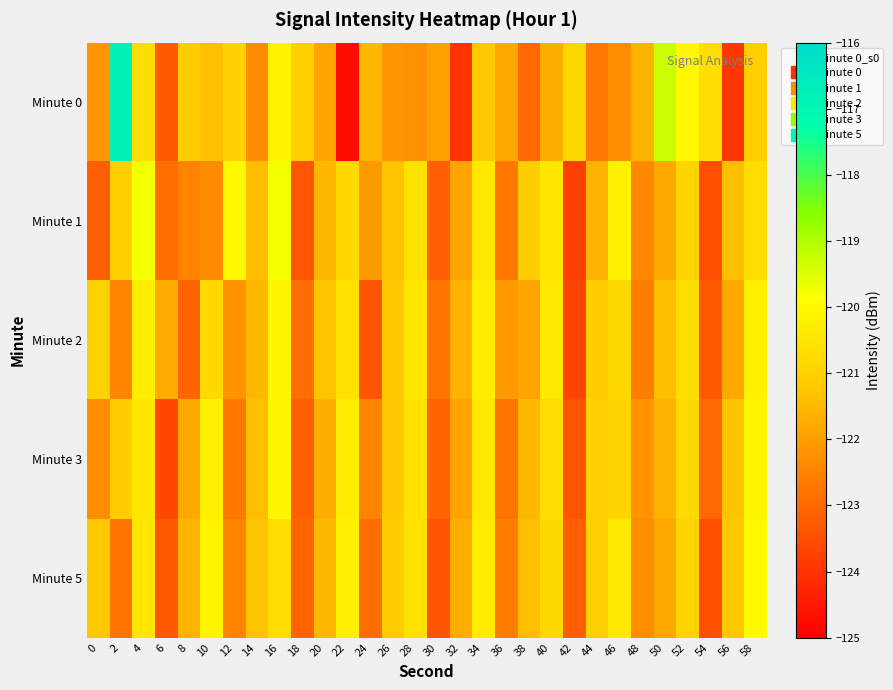

Count the number of categories in the chart.

30